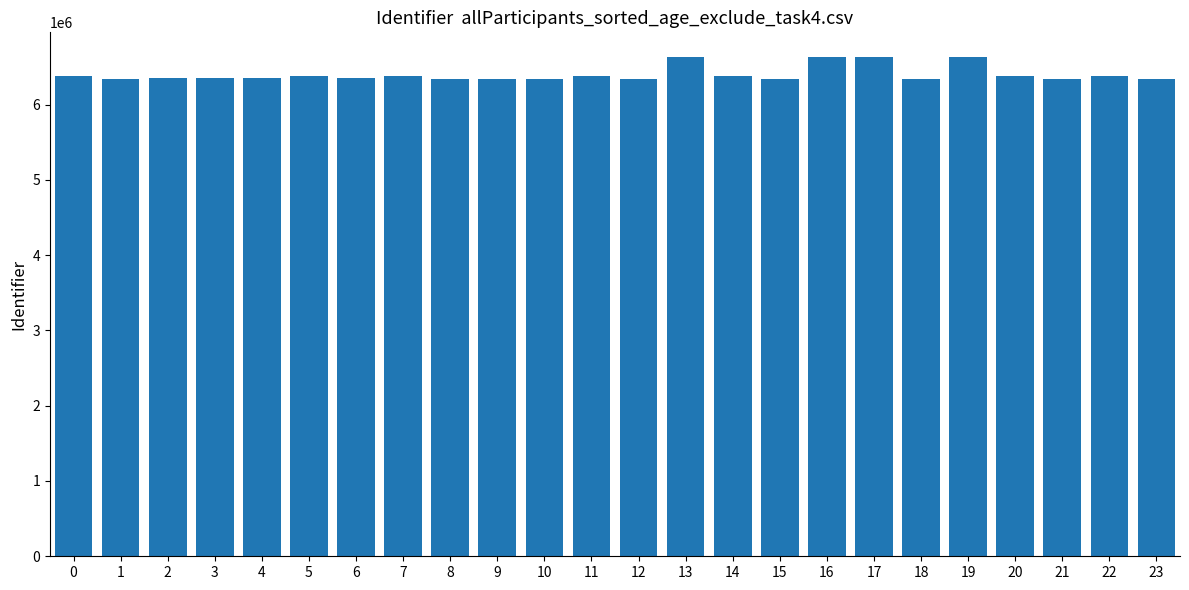

What is the average value?

6399516